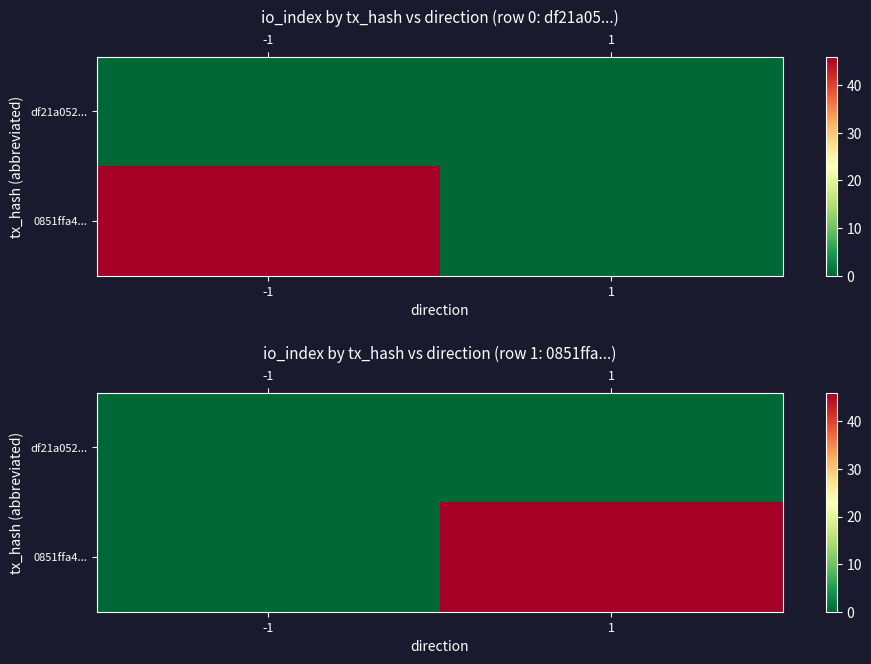

True or false: 0851ffa4... has a value of 63 at 1.

False